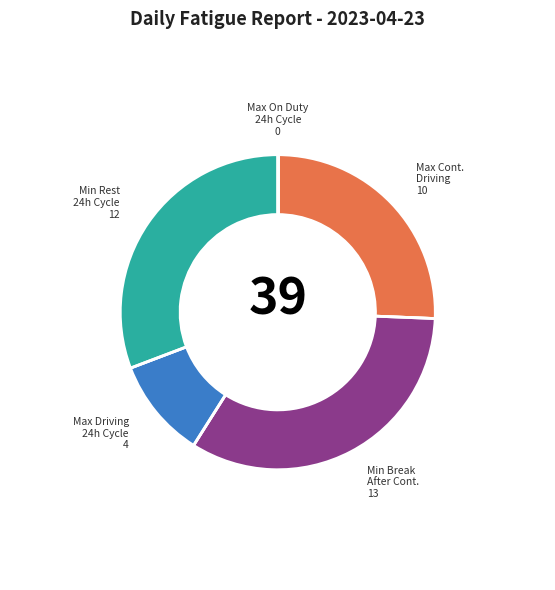

Is there any slice that represents more than half of the pie?

No